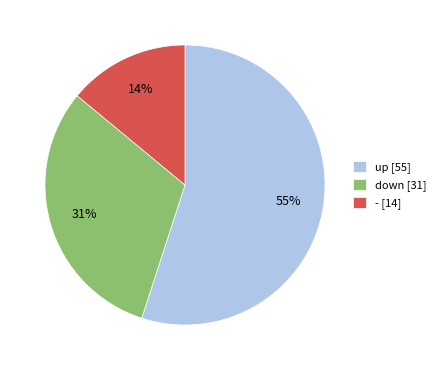

To the nearest percent, what portion does down represent?

31%